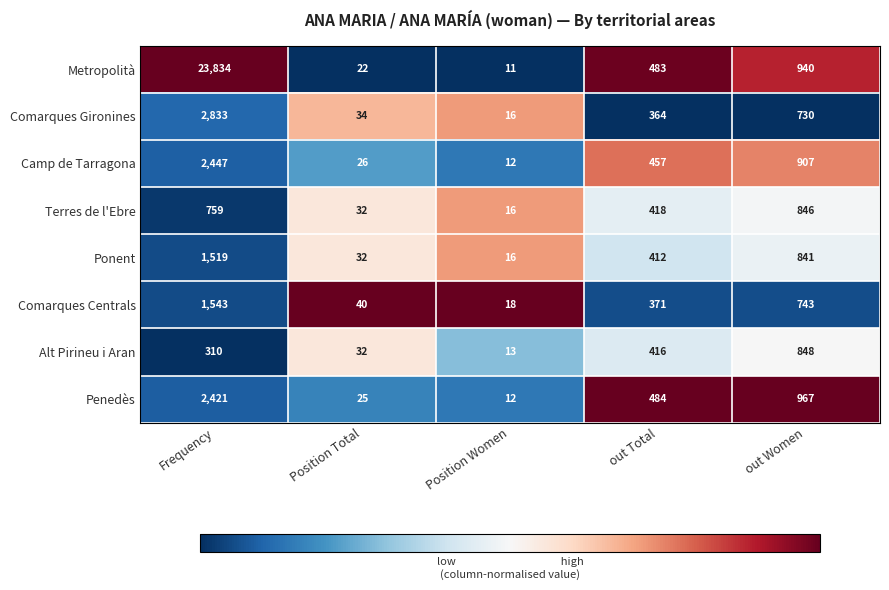

What is the difference between the maximum and minimum values in the Comarques Gironines series?

2817